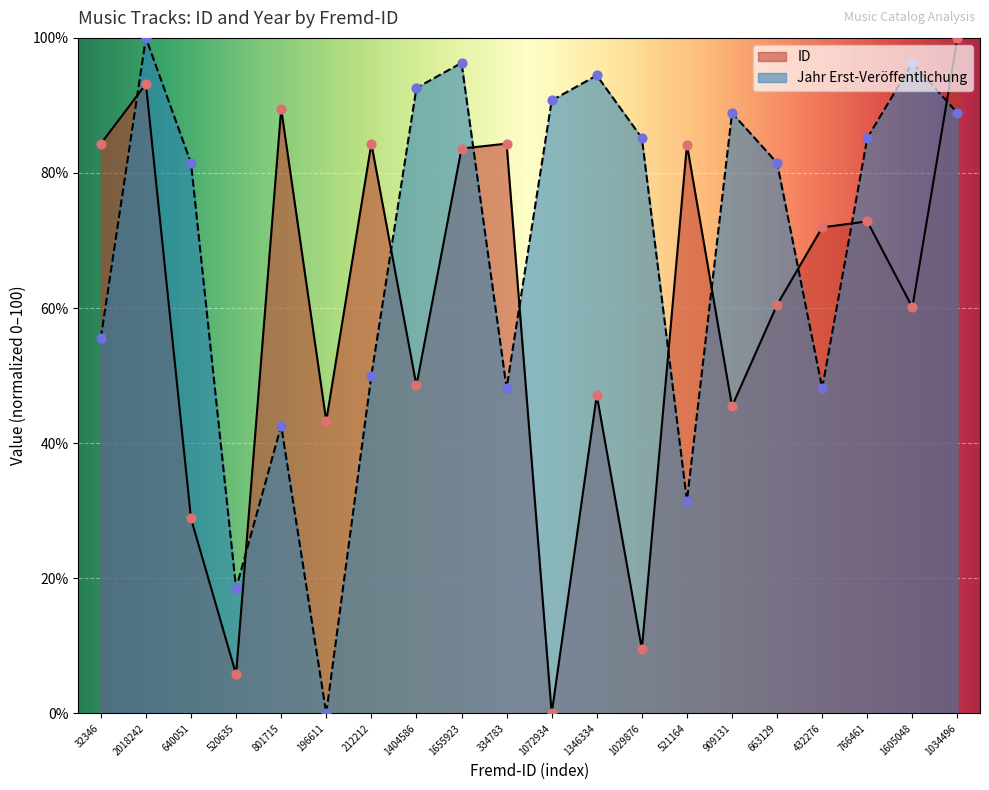

What are all the series names shown in the legend?

ID, Jahr Erst-Veröffentlichung